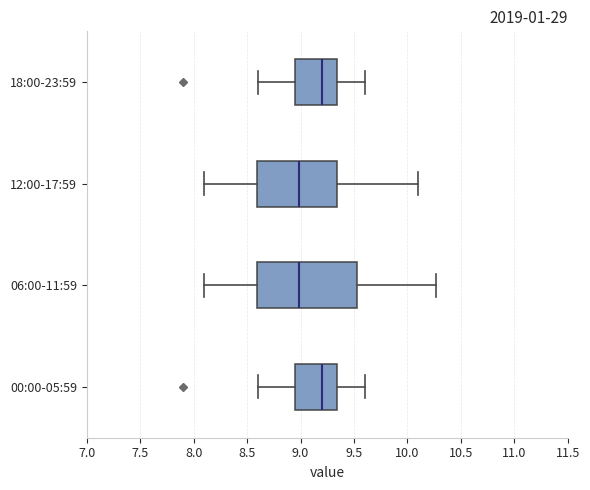

Reading bottom to top, read every box against the x-axis: the position of its median line, the range the box covers, and the ends of its whiskers. The values are not printed on the chart, so give them approximately, as read against the axis.

00:00-05:59: median 9.20, box 8.95 to 9.35, whiskers 8.60 to 9.60
06:00-11:59: median 9.00, box 8.60 to 9.55, whiskers 8.10 to 10.25
12:00-17:59: median 9.00, box 8.60 to 9.35, whiskers 8.10 to 10.10
18:00-23:59: median 9.20, box 8.95 to 9.35, whiskers 8.60 to 9.60